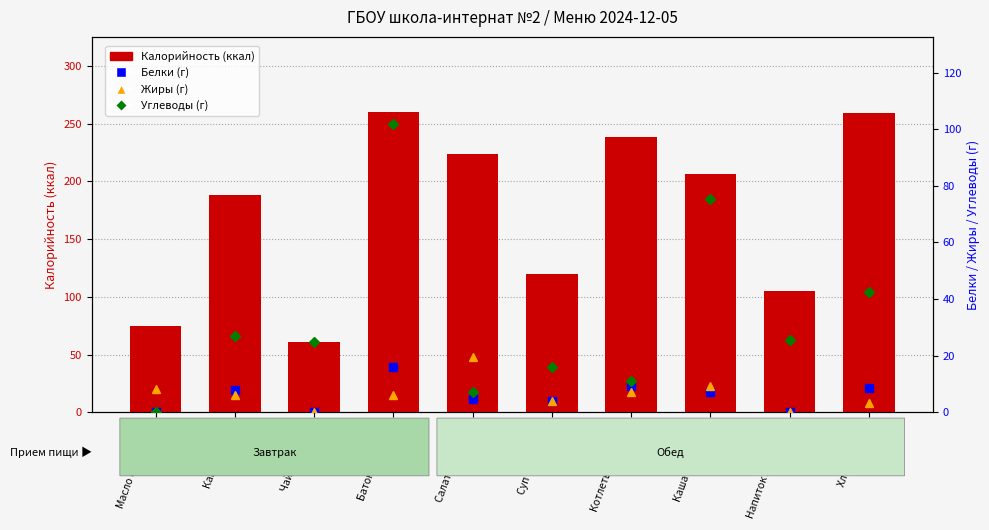

Where is Жиры nearest to the value 9?

Каша гречневая